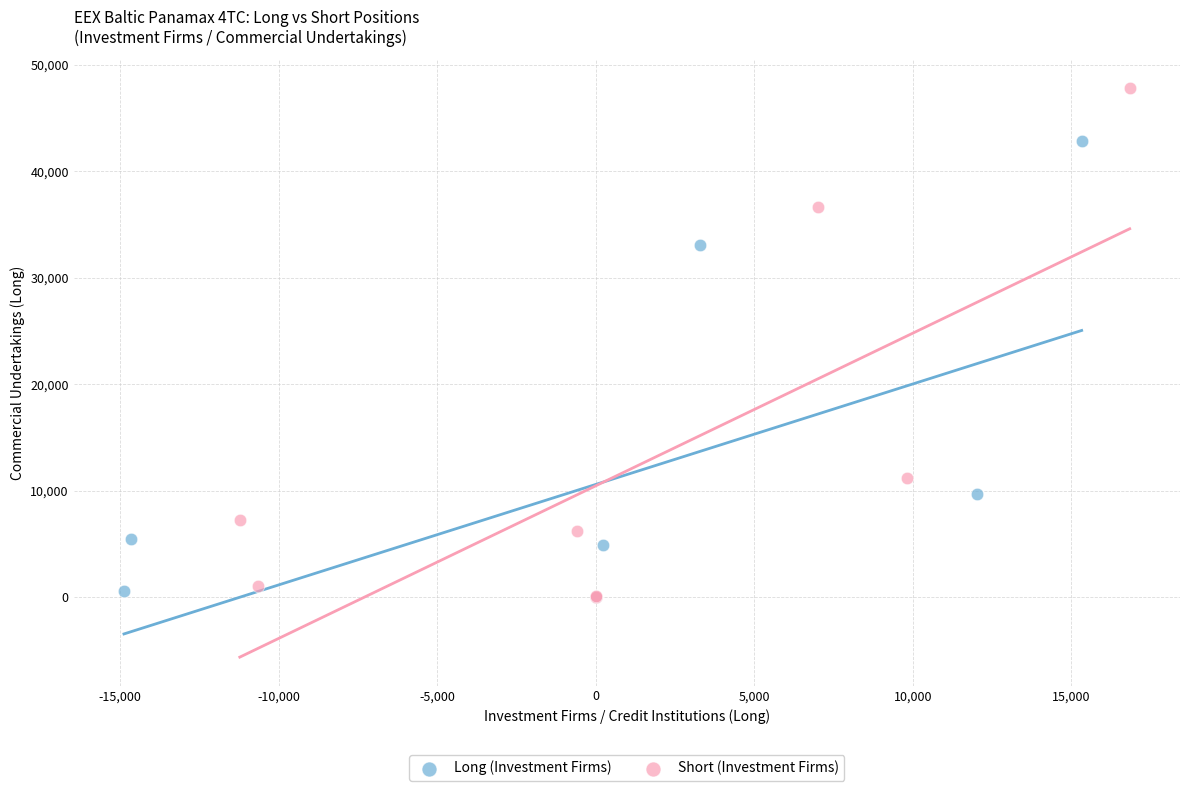

Which series reaches the maximum Y coordinate?

Short (Investment Firms)